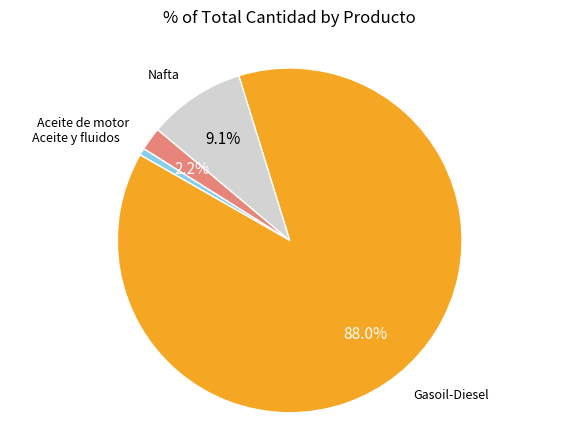

To the nearest percent, what is the average slice percentage?

25%